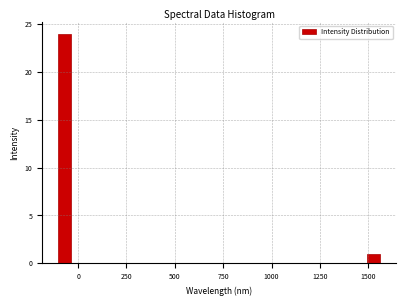

Around what value on the x-axis is the tallest bar? Give the approximate position of its centre, as read against the axis.

-50